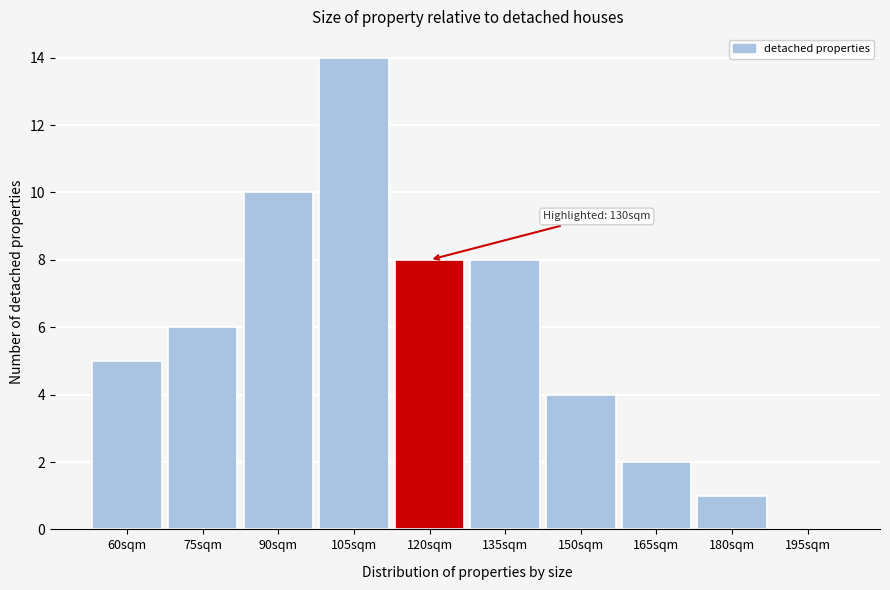

Reading left to right, list all the values displayed in this chart.

60sqm=5	75sqm=6	90sqm=10	105sqm=14	120sqm=8	135sqm=8	150sqm=4	165sqm=2	180sqm=1	195sqm=0